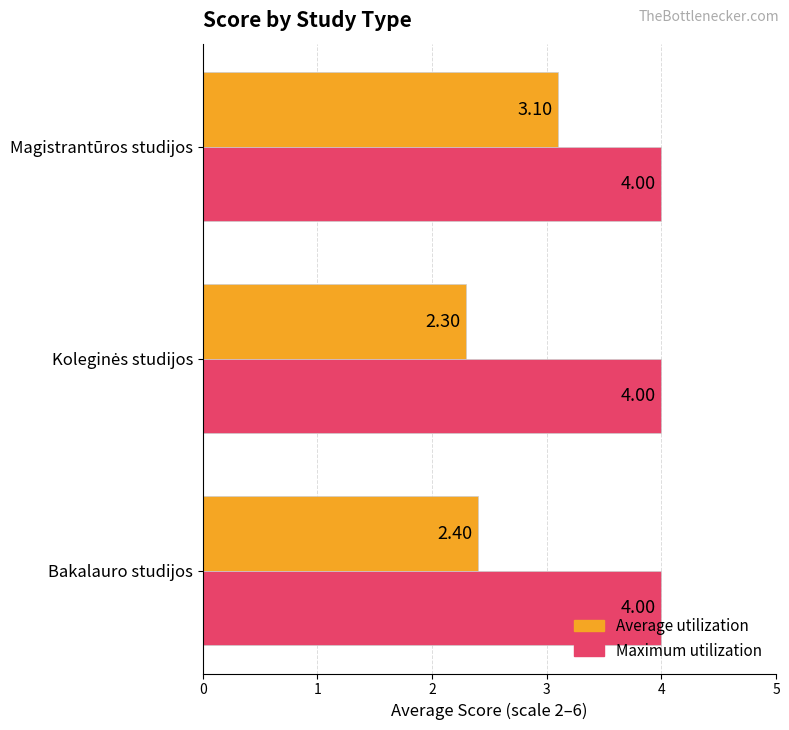

Which series has the largest range (max minus min)?

Average utilization